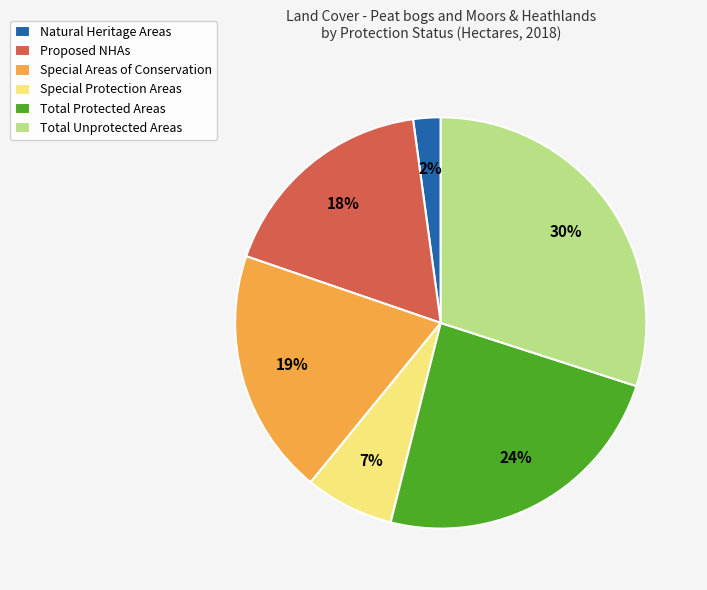

What percentage is the Special Protection Areas slice, to the nearest percent?

7%